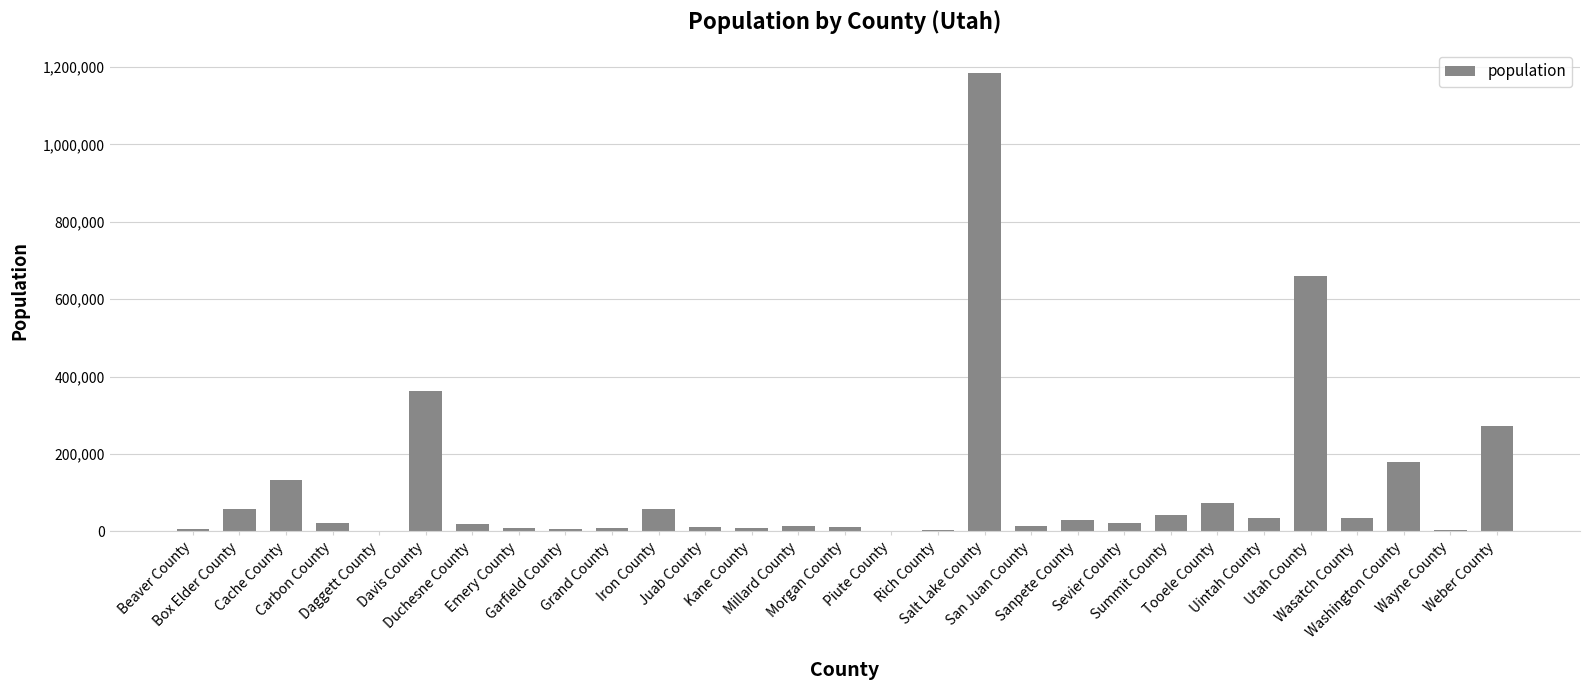

Is it true that the value at Summit County is 42357?

True